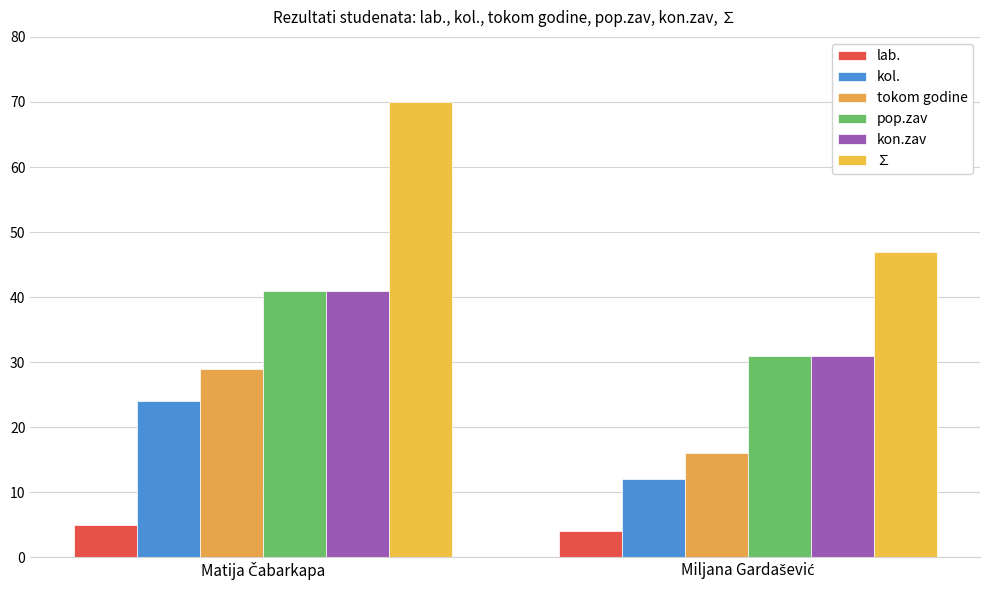

How many data points in kol. are less than 24?

1